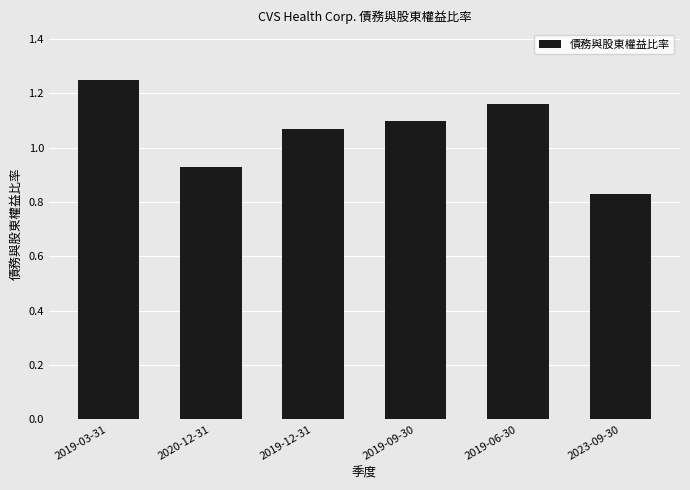

What is the change in value from 2019-03-31 to 2019-12-31?

-0.2